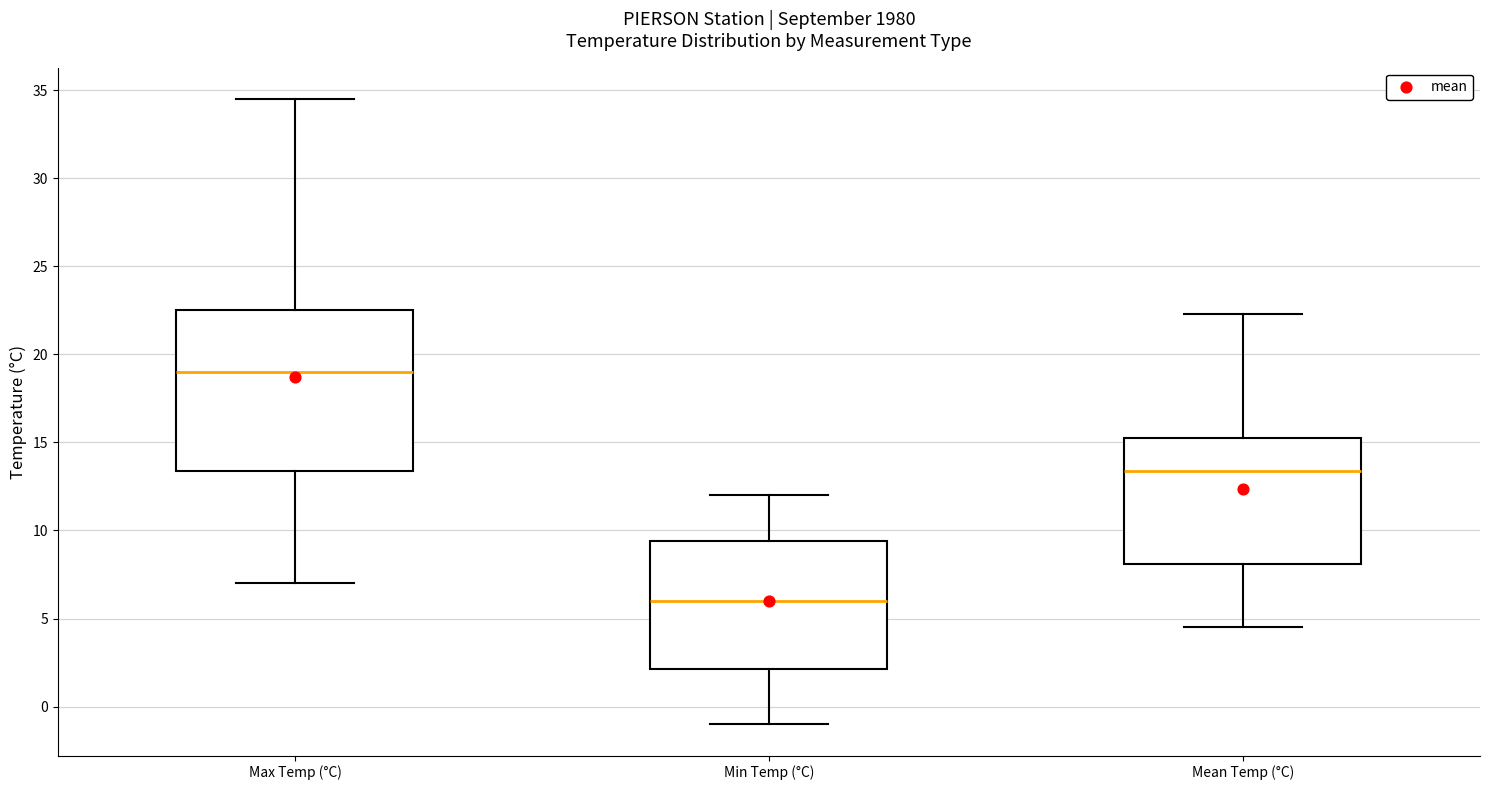

Reading left to right, read every box against the y-axis: the position of its median line, the range the box covers, and the ends of its whiskers. The values are not printed on the chart, so give them approximately, as read against the axis.

Max Temp (°C): median 19.0, box 13.5 to 22.5, whiskers 7.0 to 34.5
Min Temp (°C): median 6.0, box 2.0 to 9.5, whiskers -1.0 to 12.0
Mean Temp (°C): median 13.5, box 8.0 to 15.0, whiskers 4.5 to 22.5